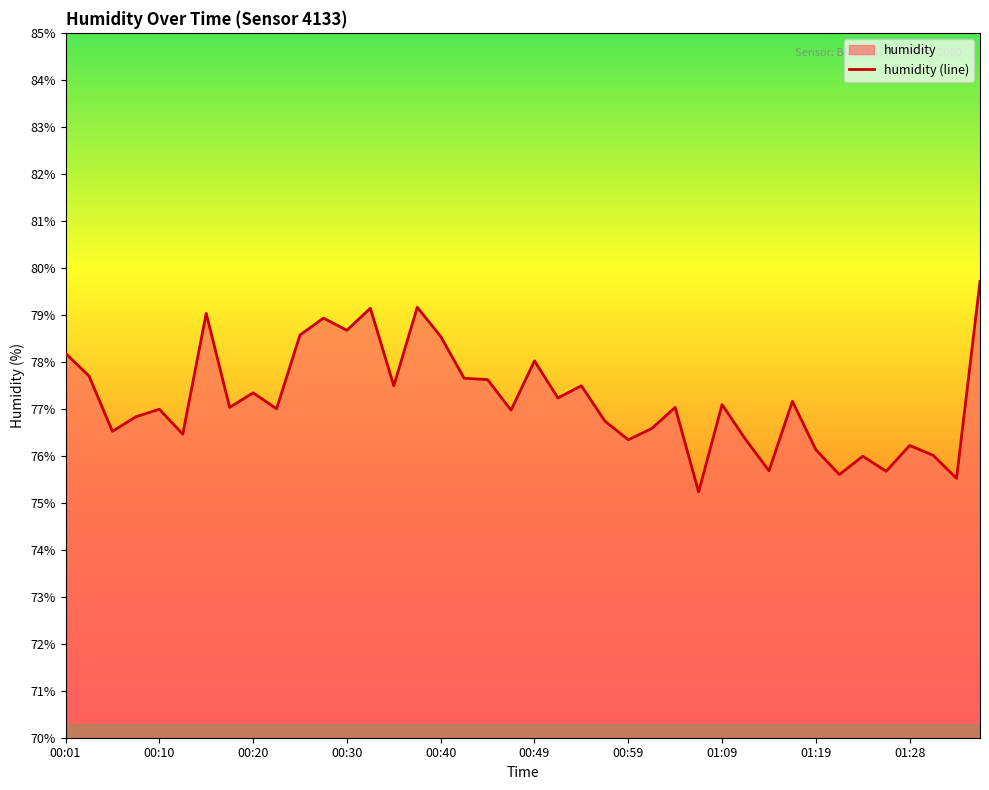

Is it true that the value at 01:09 is 116.2?

False